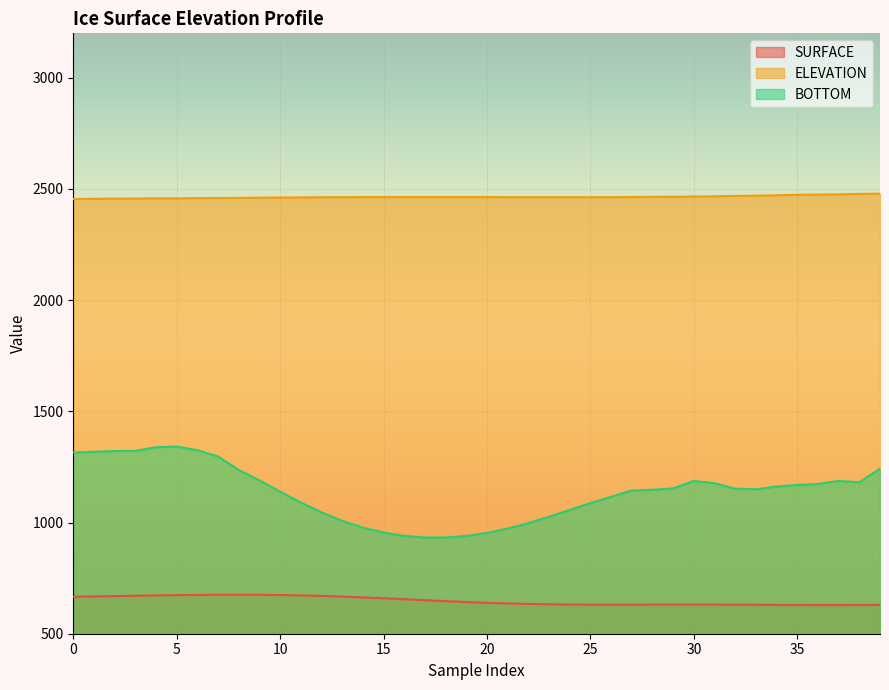

What is the greatest value displayed?

2479.0